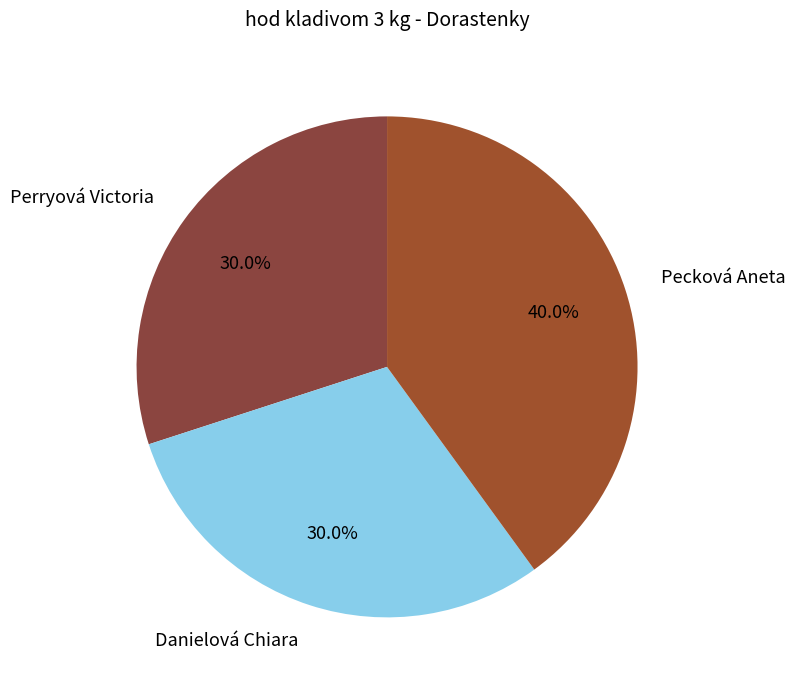

Is it true that Danielová Chiara is 30% of the pie?

True